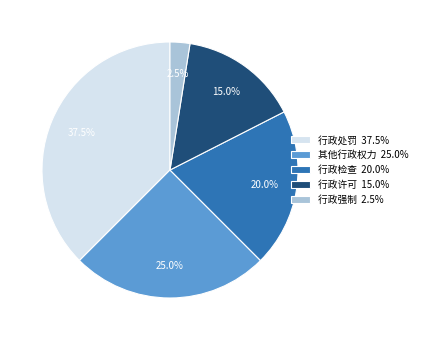

What is the smallest slice in the pie chart?

行政强制